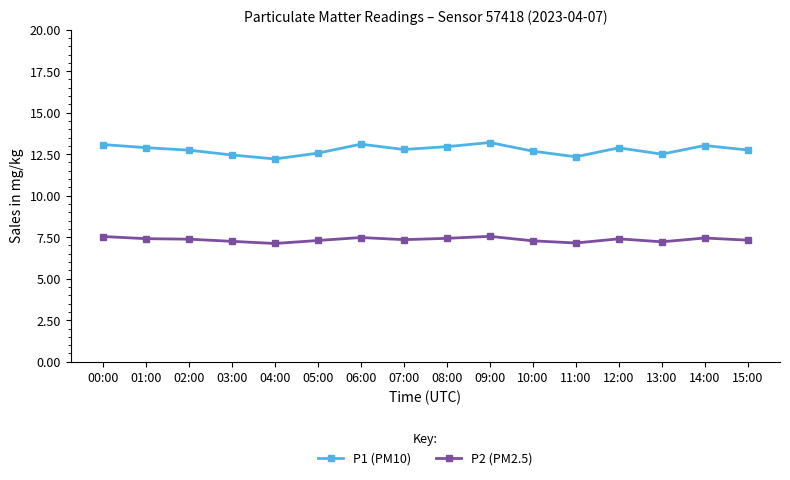

The value of P1 (PM10) at 09:00 is 6.4. True or false?

False